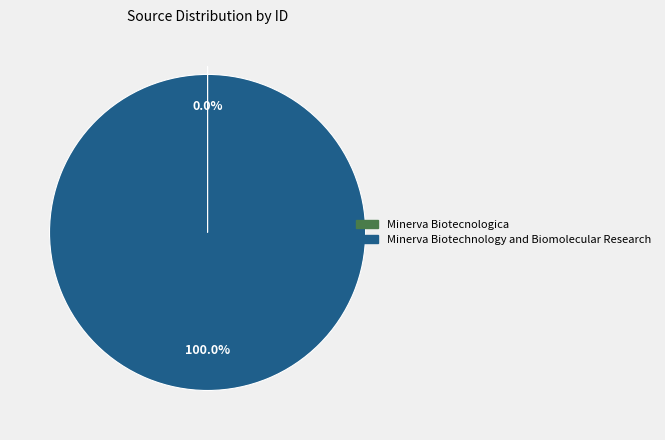

Is there any slice that represents more than half of the pie?

Yes